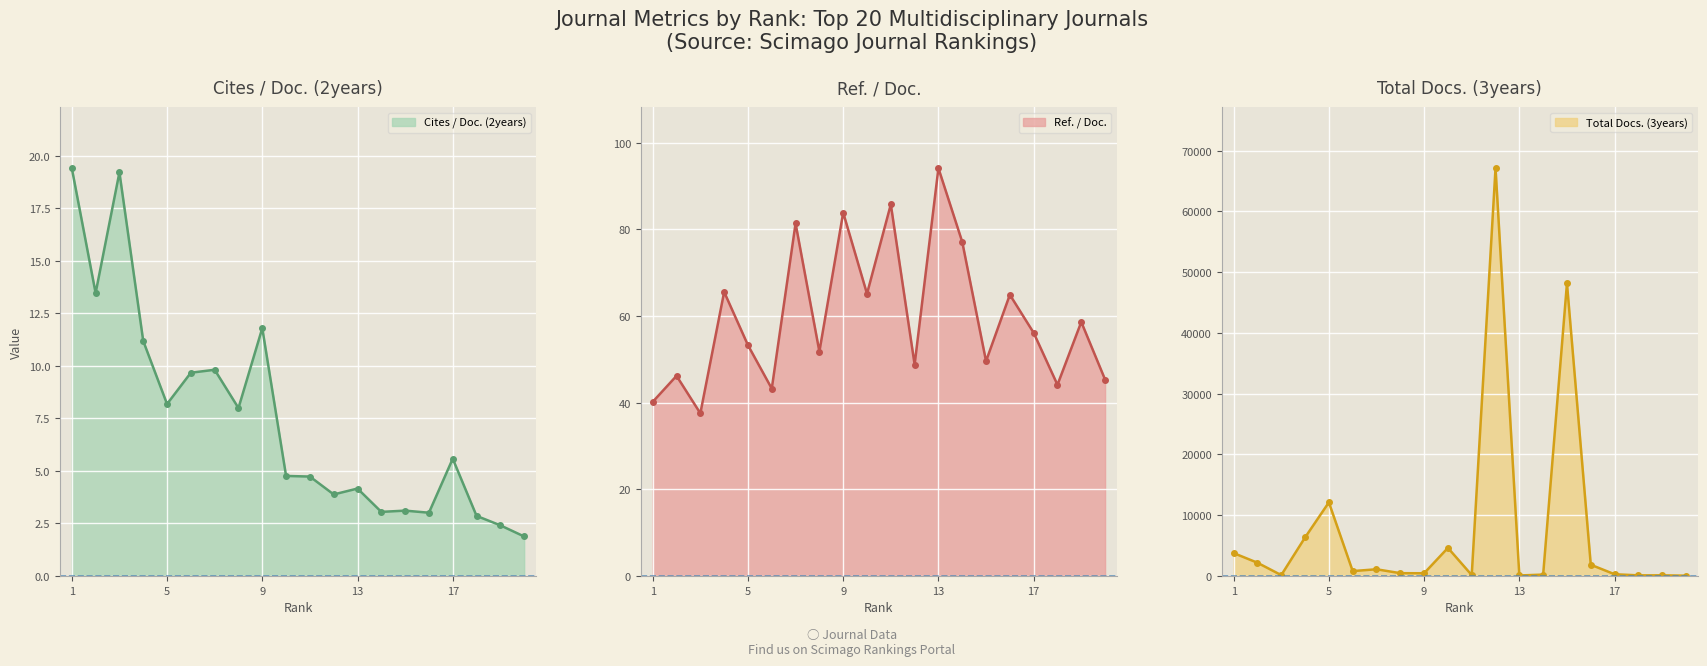

Rank the categories by Total Docs. (3years) value from highest to lowest.

12, 15, 5, 4, 10, 1, 2, 16, 7, 6, 8, 9, 17, 14, 11, 3, 19, 18, 13, 20